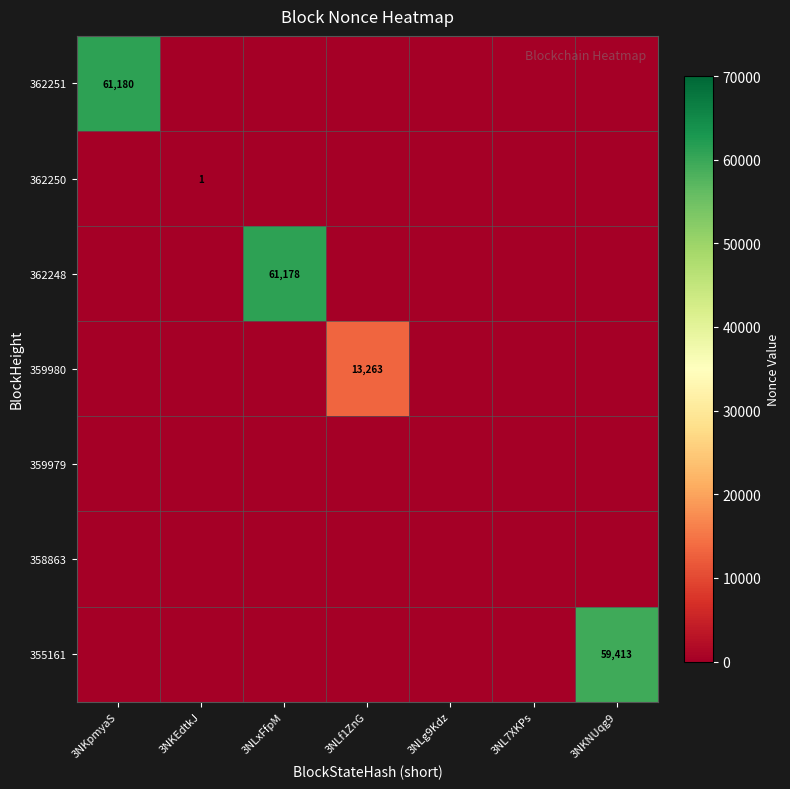

At 3NKEdtkJ, list the series in order from smallest to largest.

362251, 362248, 359980, 359979, 358863, 355161, 362250